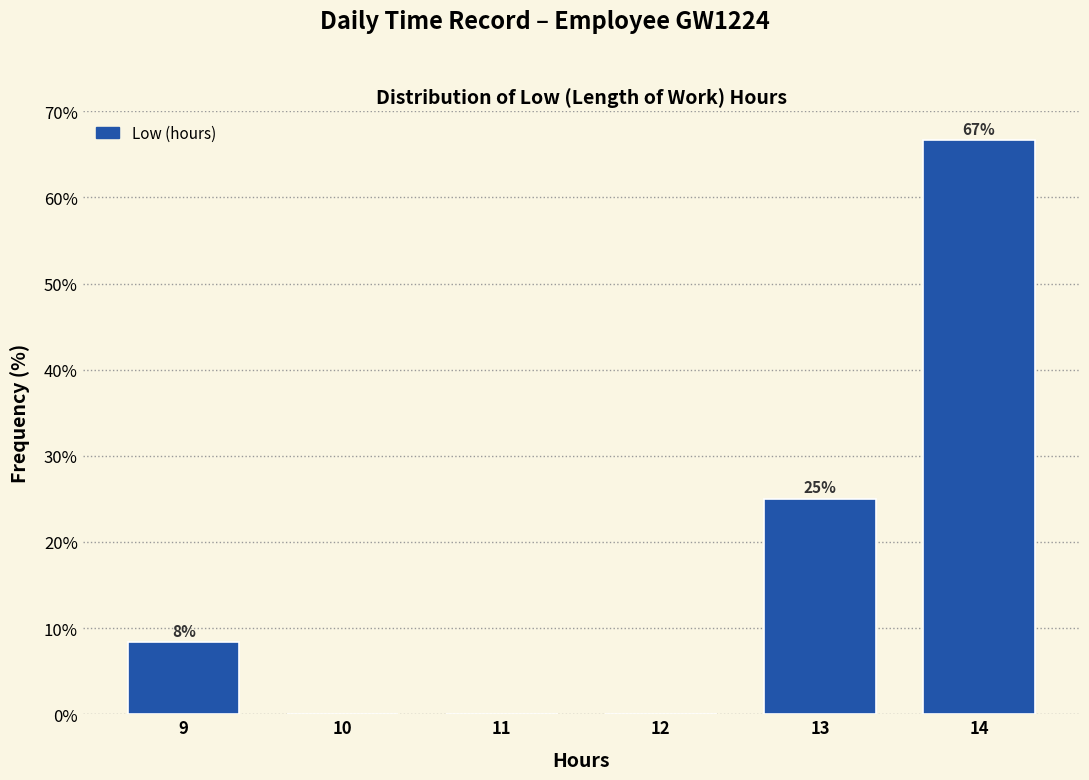

What is the maximum value shown in the chart?

66.7